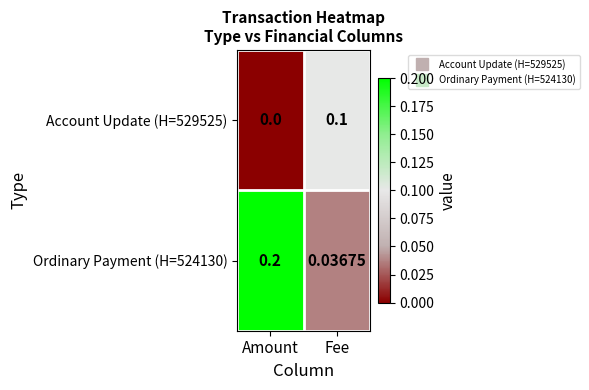

List the labels in order of Account Update (H=529525) value, largest first.

Fee, Amount